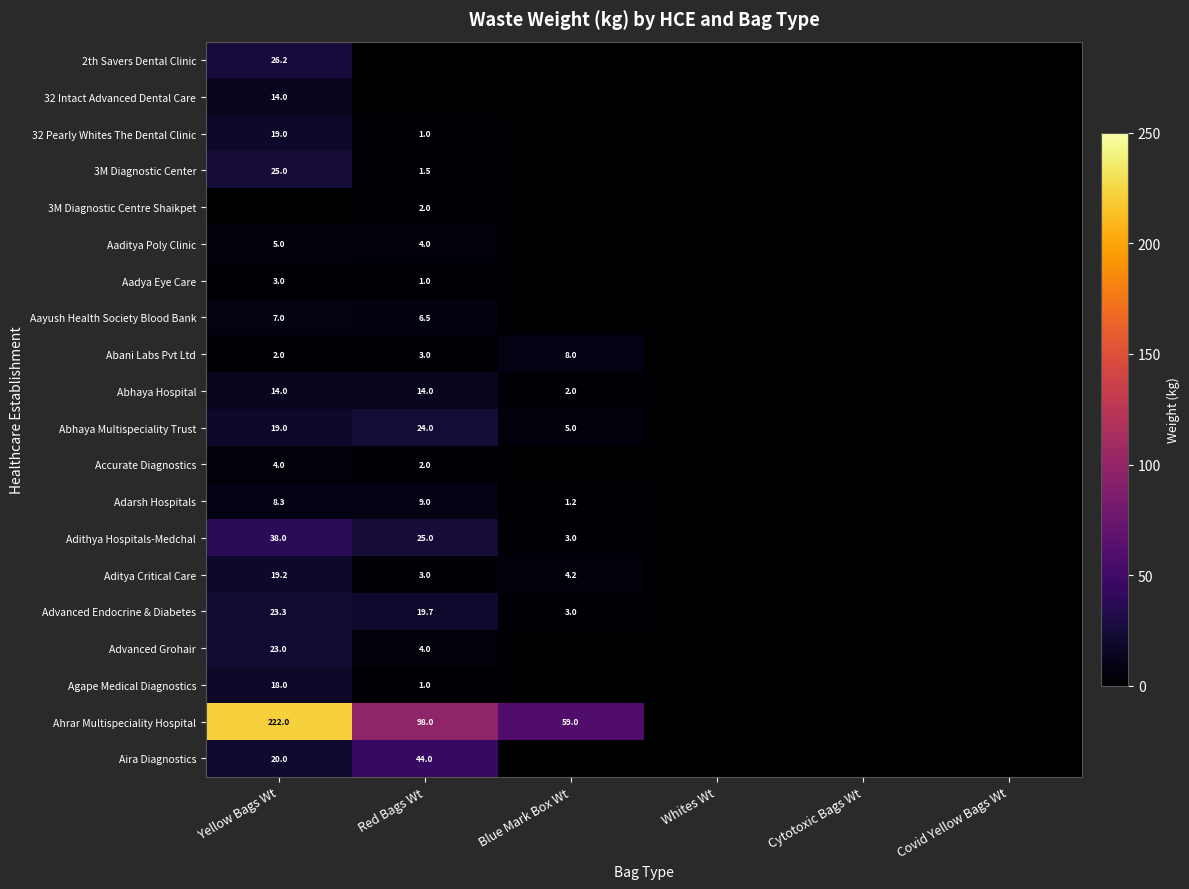

The Abhaya Hospital series shows 14.0 at Red Bags Wt. True or false?

True